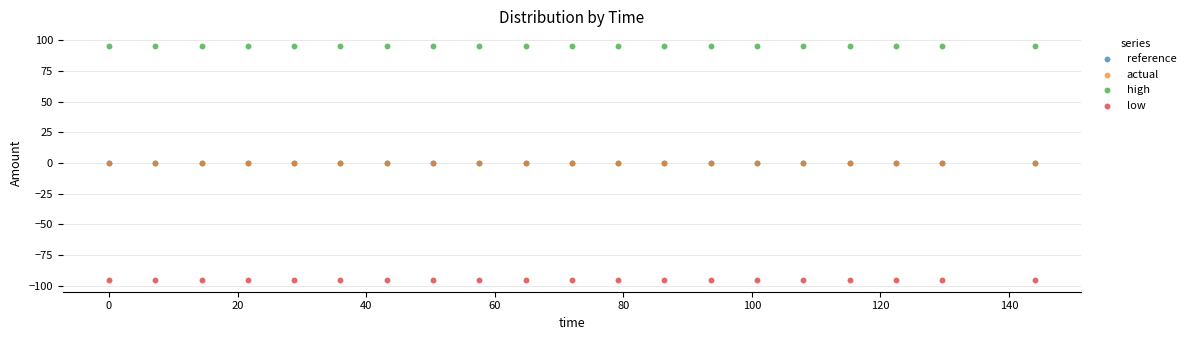

What are all the series names shown in the legend?

reference, actual, high, low